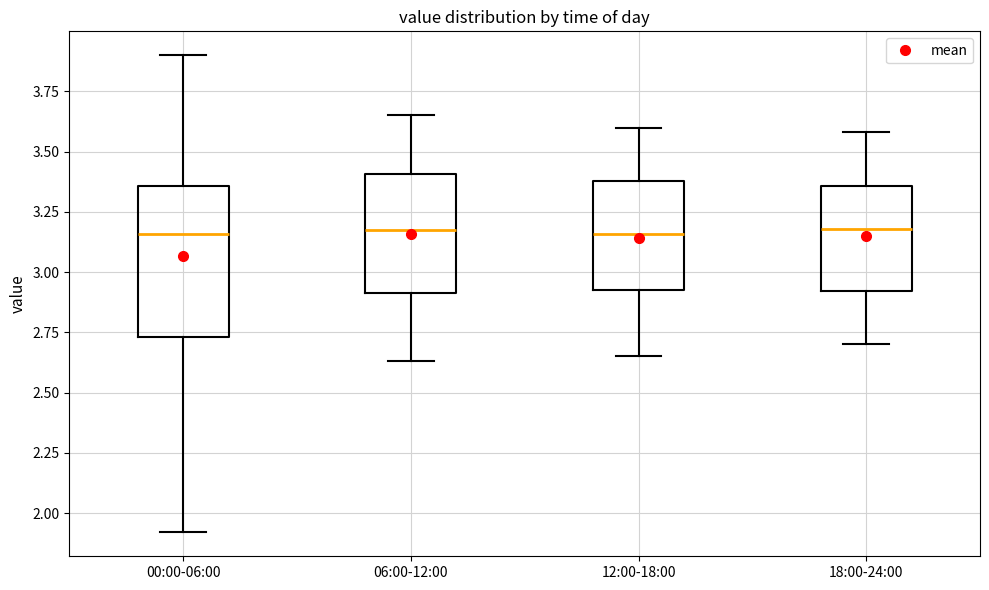

Reading left to right, transcribe this box plot: for each box, give where its median line is, the range the box spans, and where its two whiskers end, as read against the y-axis. The values are not printed on the chart, so give them approximately, as read against the axis.

00:00-06:00: median 3.15, box 2.75 to 3.35, whiskers 1.90 to 3.90
06:00-12:00: median 3.20, box 2.90 to 3.40, whiskers 2.65 to 3.65
12:00-18:00: median 3.15, box 2.95 to 3.40, whiskers 2.65 to 3.60
18:00-24:00: median 3.20, box 2.90 to 3.35, whiskers 2.70 to 3.60